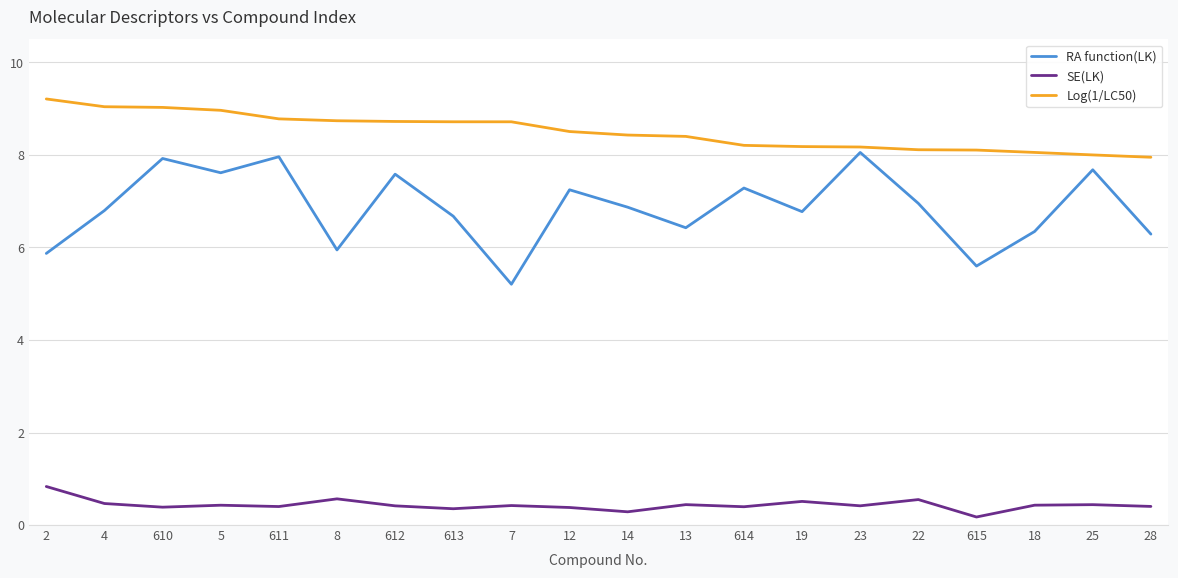

Does the chart have visible grid lines?

Yes